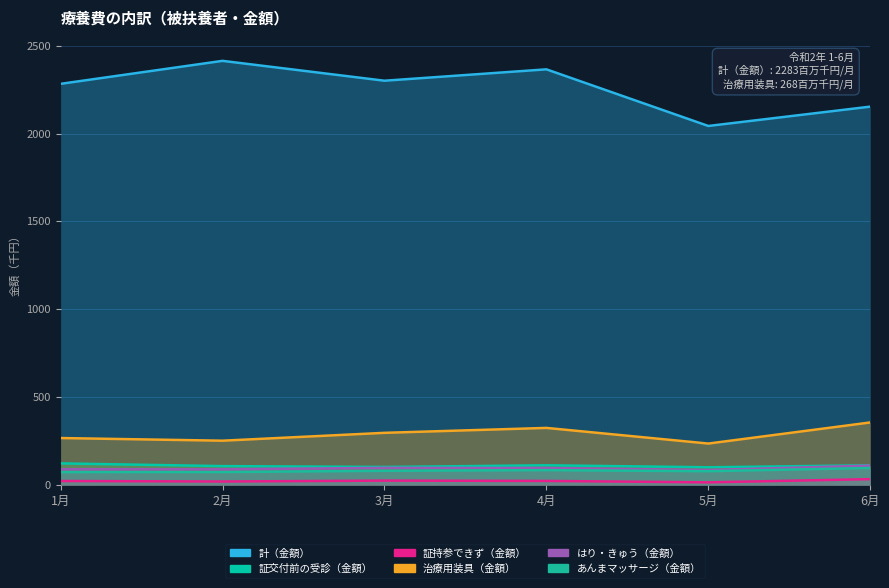

At how many categories does at least one series exceed 1509?

6